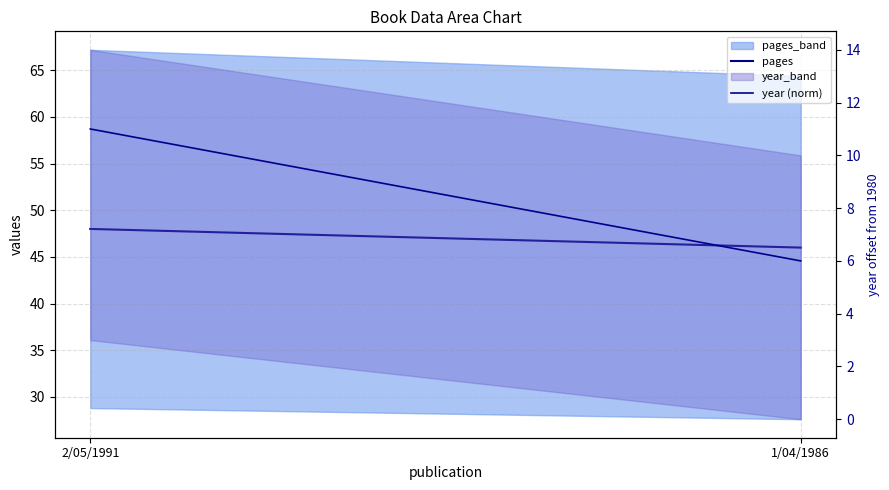

At which label does year (norm) reach its peak?

2/05/1991